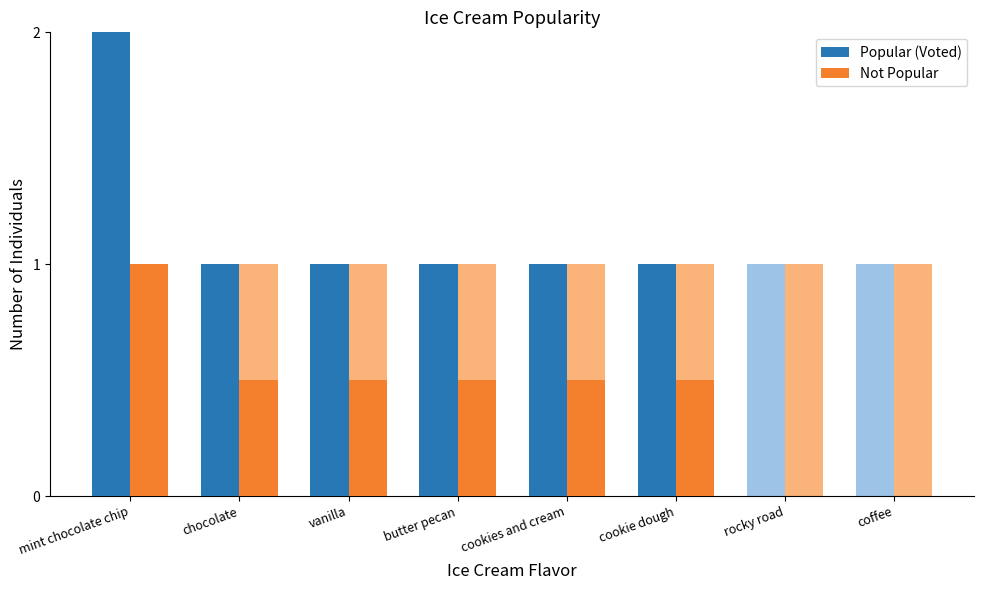

What is the sum of the Popular (Voted) values at chocolate and cookies and cream?

2.0